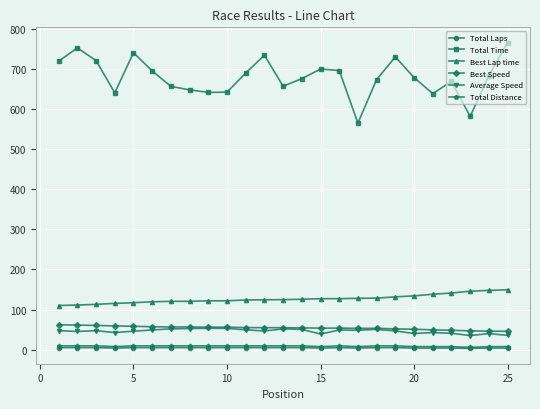

What is the lowest value of the Best Lap time series?

109.9